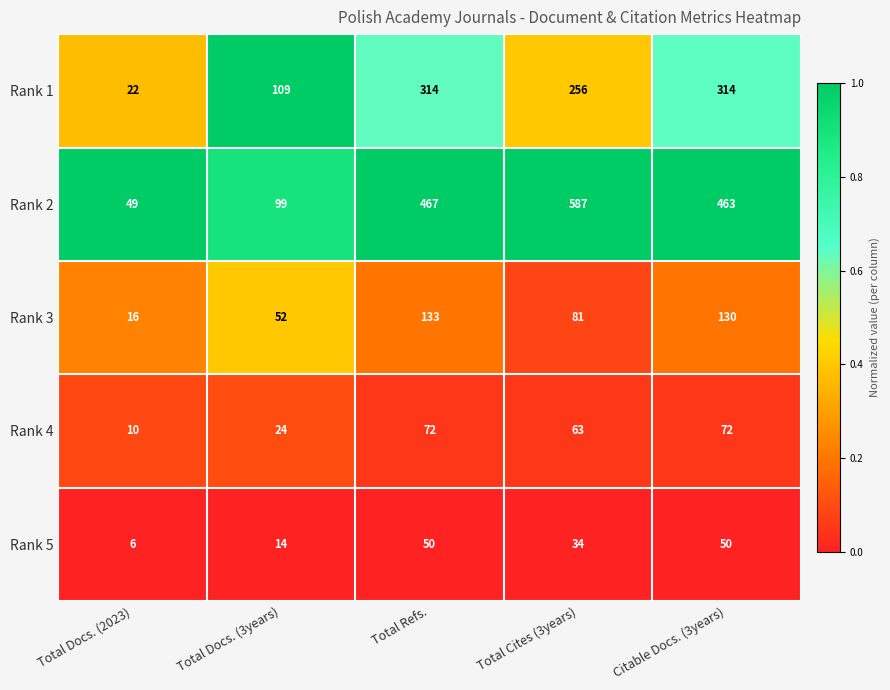

What is the difference between the Rank 2 values at Total Docs. (2023) and Total Docs. (3years)?

50